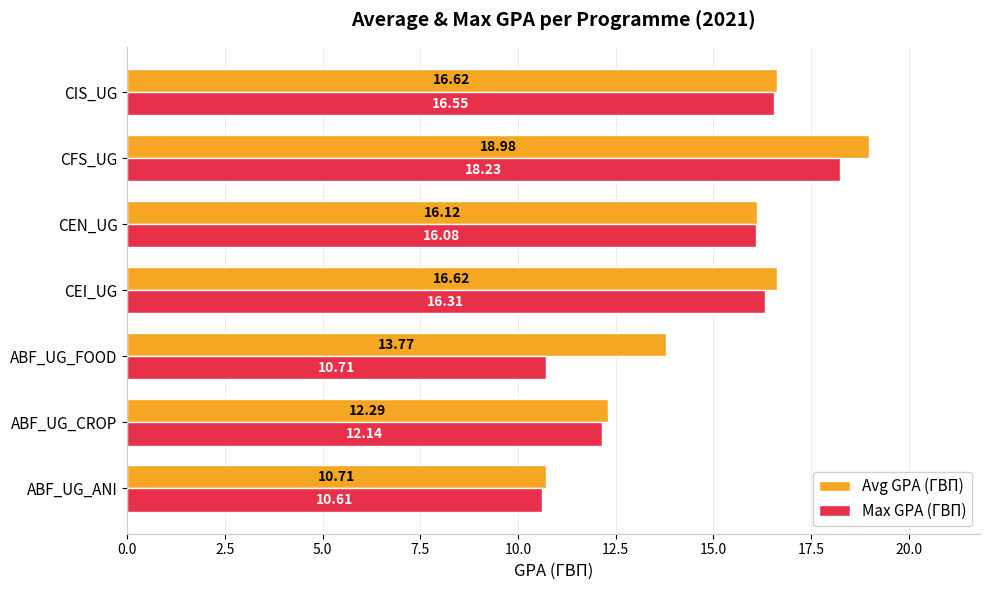

What is the difference between the maximum and minimum values in the Avg GPA (ΓΒΠ) series?

8.3